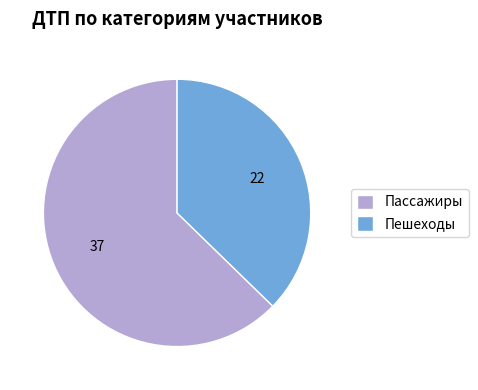

How many segments does this pie chart have?

2